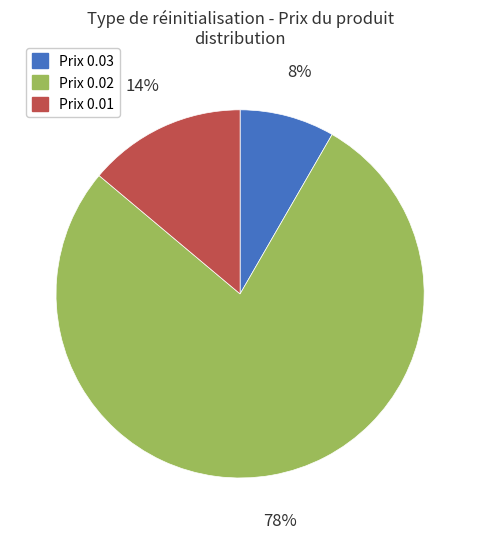

What is the largest slice in the pie chart?

Prix 0.02